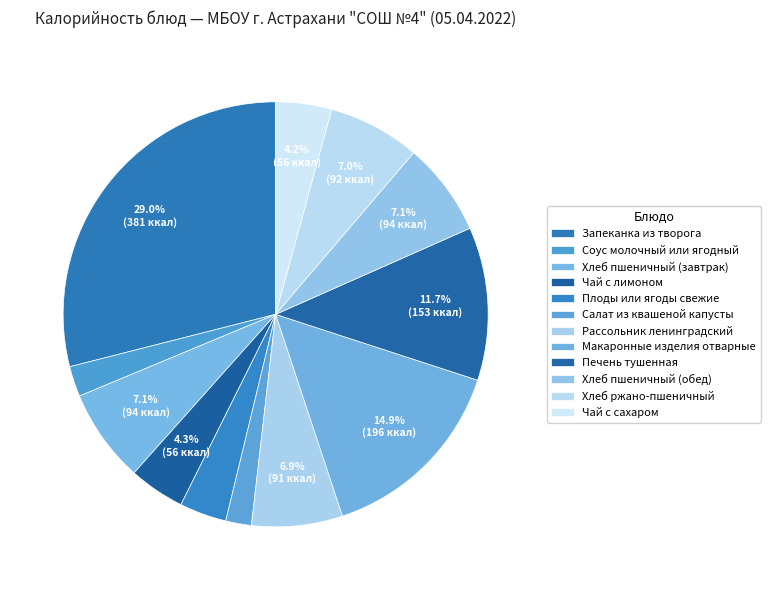

The Соус молочный или ягодный slice represents 2% of the pie. True or false?

True